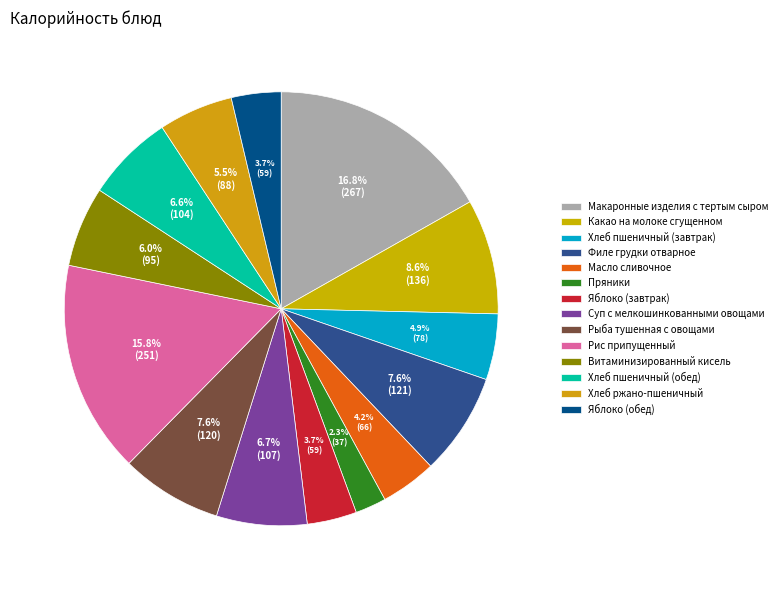

What percentage is the Филе грудки отварное slice, to the nearest percent?

8%